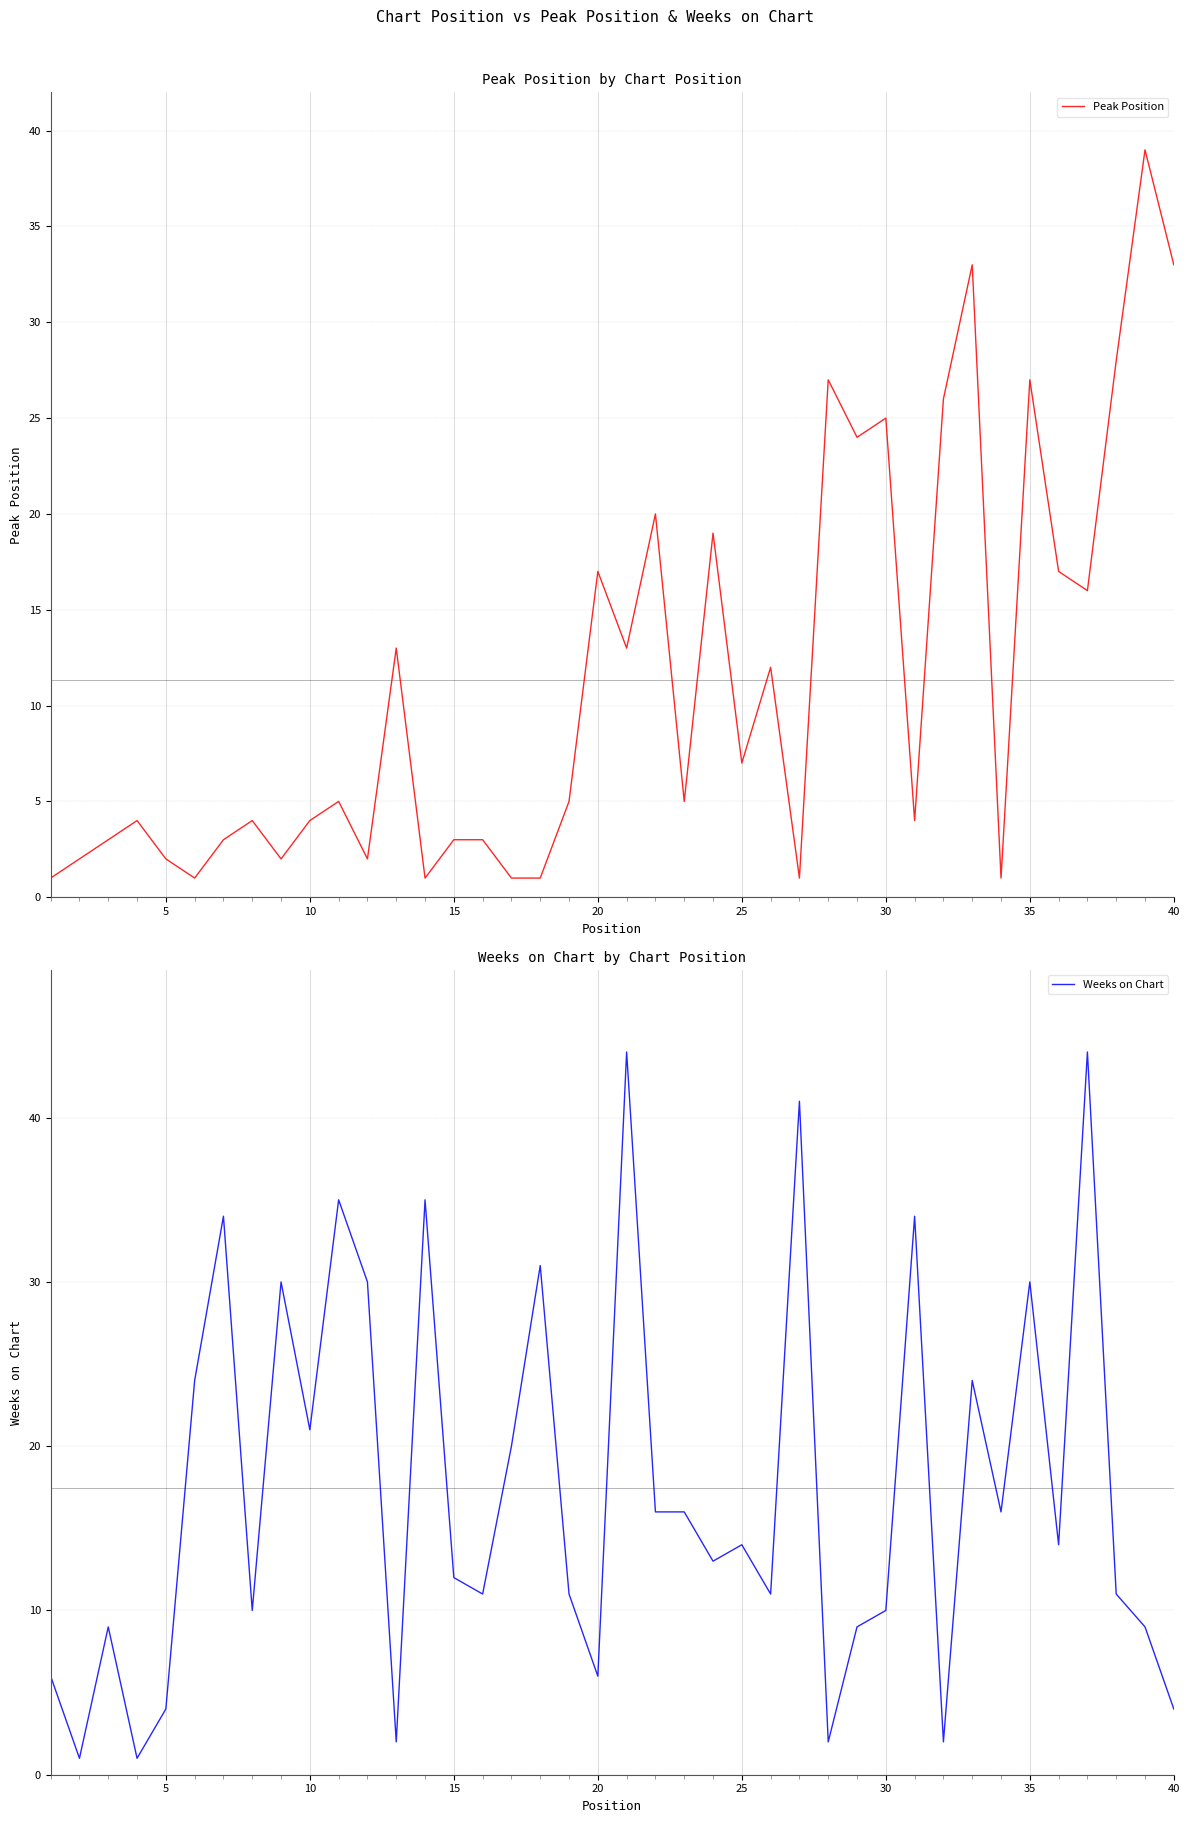

Where is Weeks on Chart nearest to the value 22?

10